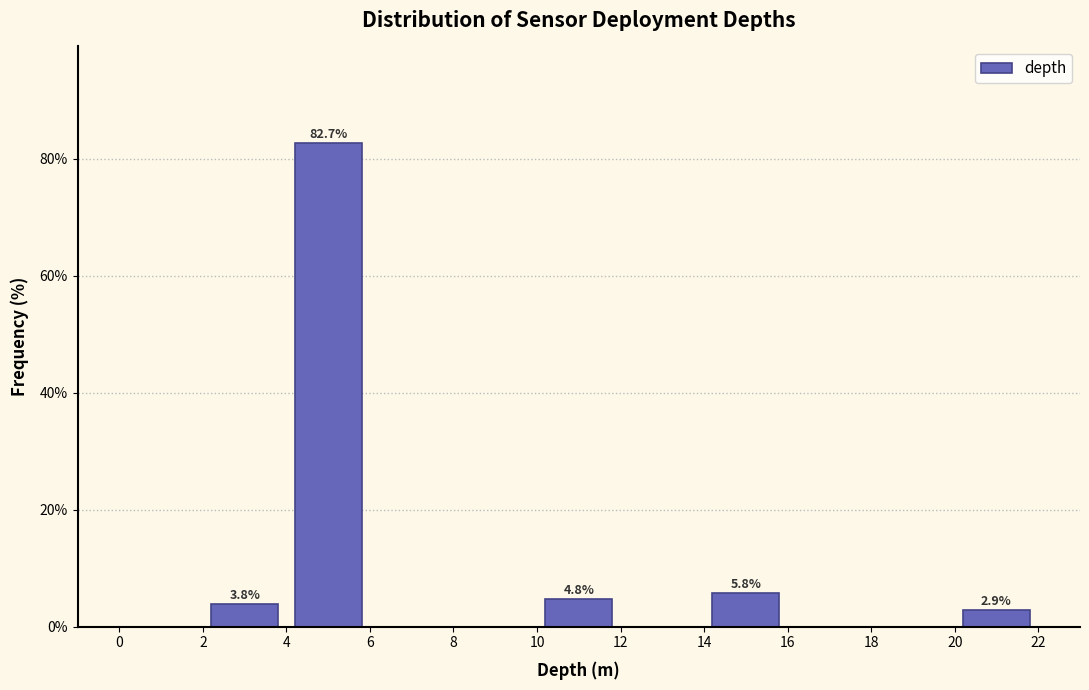

Over which range of the x-axis is the bar tallest?

4 to 6